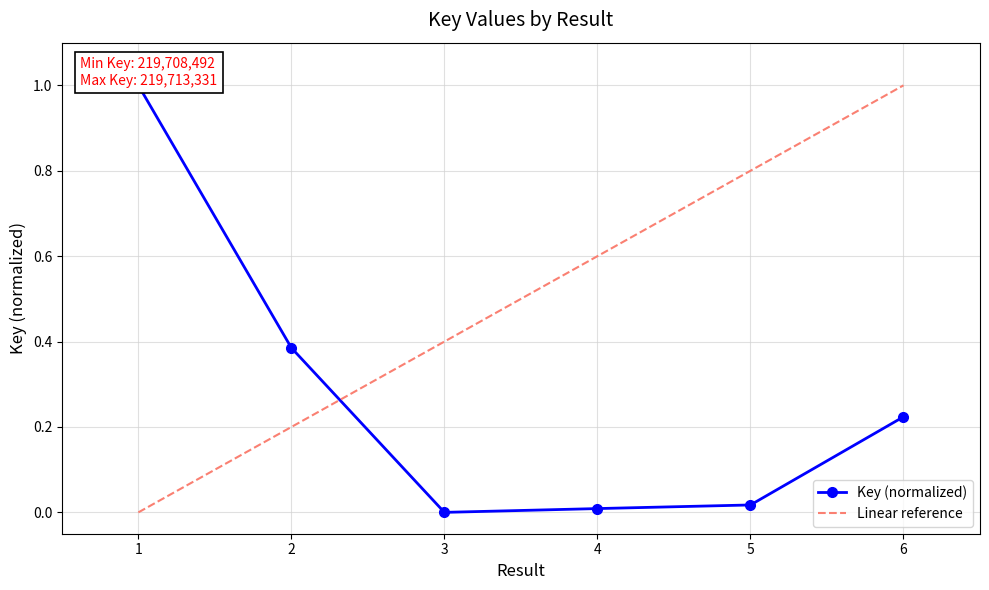

Which category has the lowest value across all series?

3